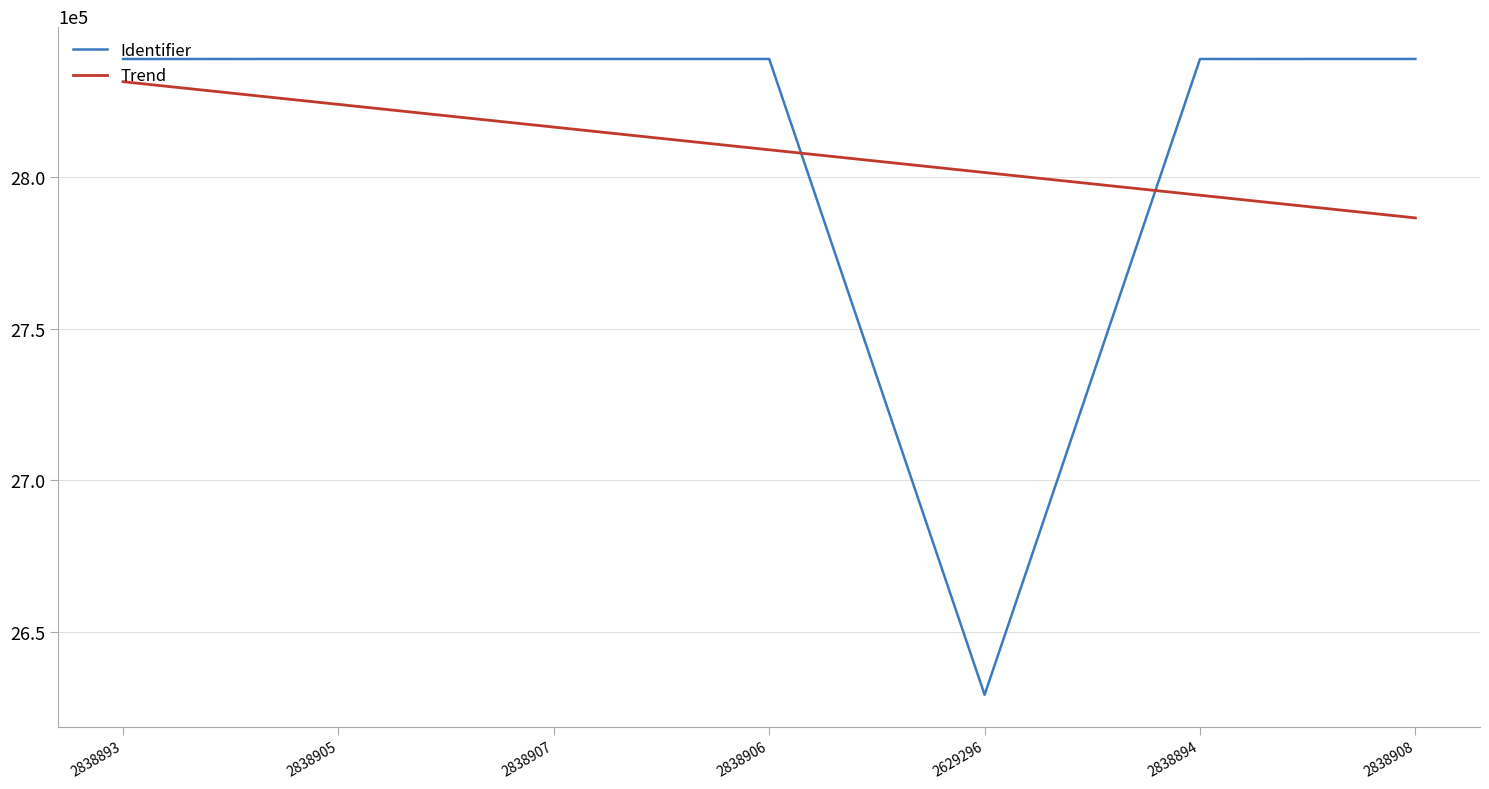

Rank the series at 2629296 from lowest to highest value.

Identifier, Trend